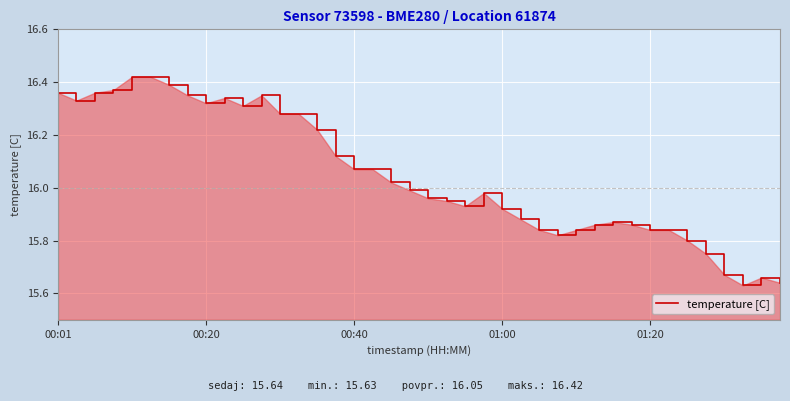

The chart shows a value of 9.2 at 00:20. True or false?

False